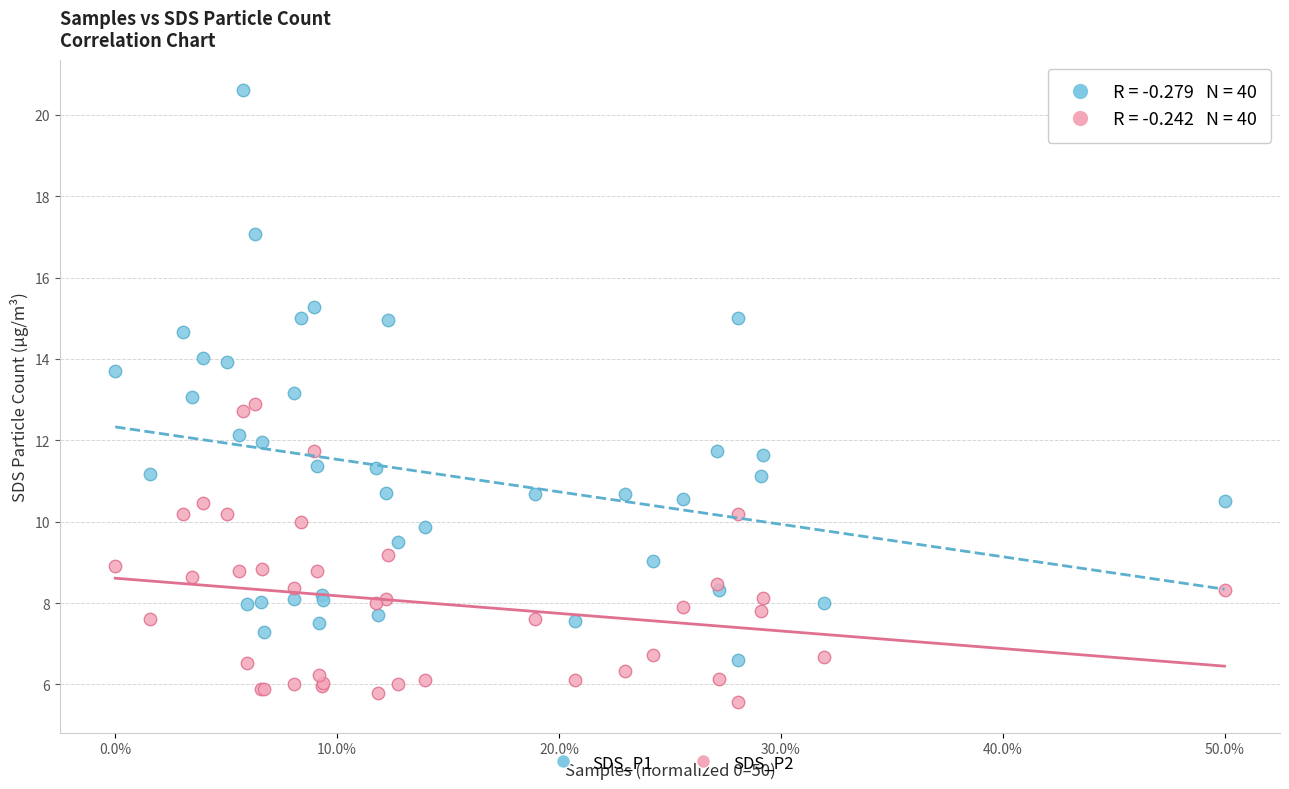

Which series reaches the minimum Y coordinate?

SDS_P2